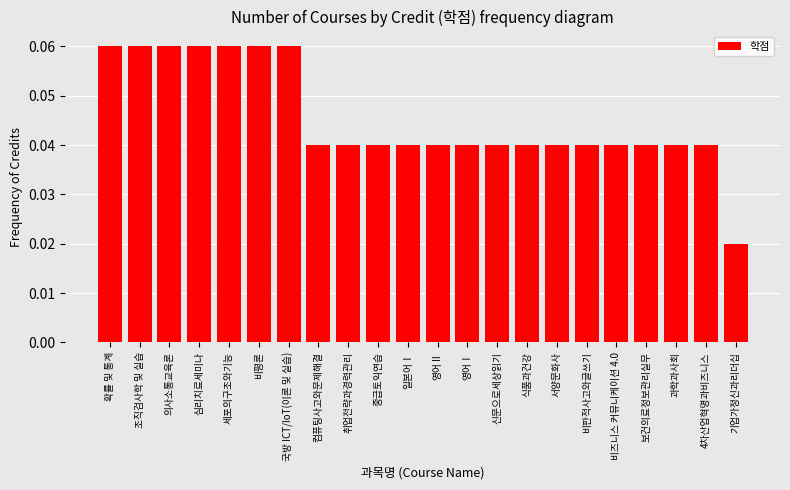

Which category has the lowest value across all series?

기업가정신과리더십